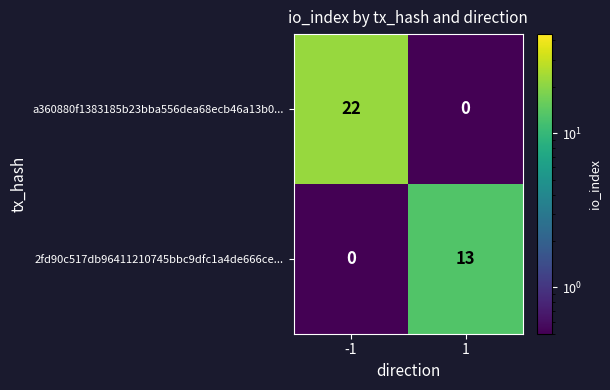

What is the difference between the 2fd90c517db96411210745bbc9dfc1a4de666ce... values at -1 and 1?

13